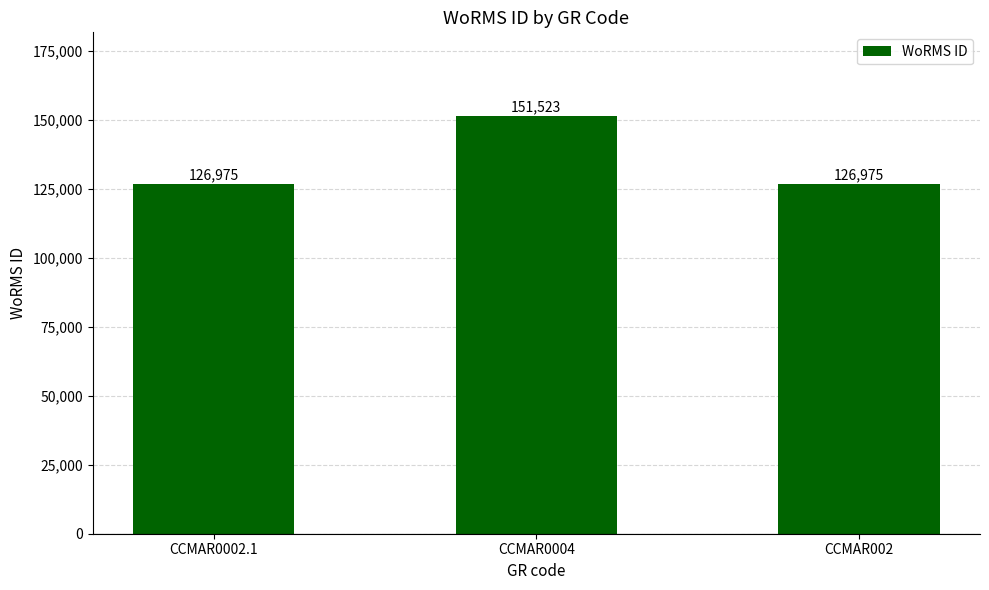

Does the chart contain any negative values?

No